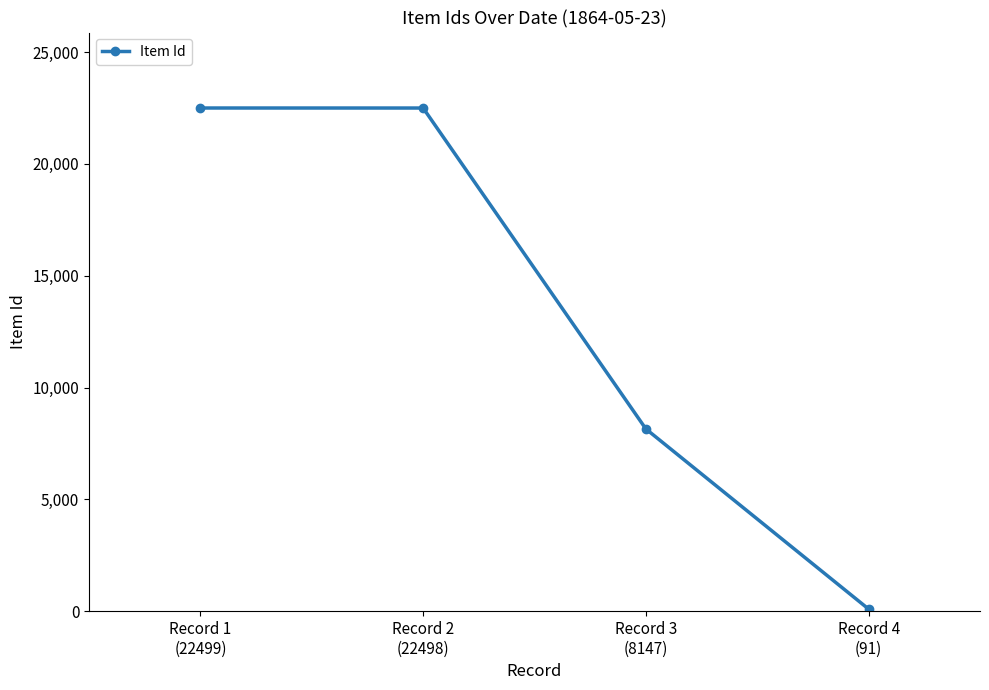

How many values are below 22498?

2